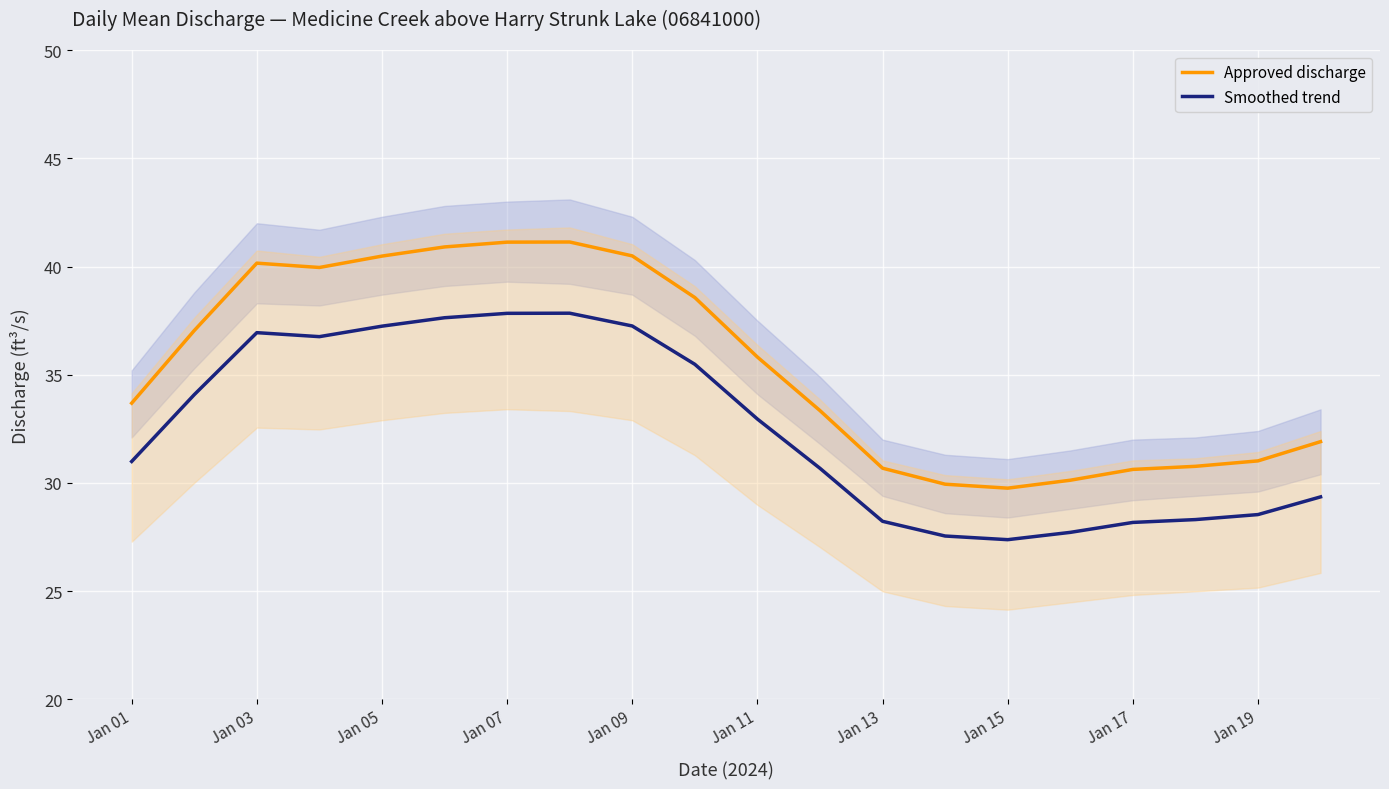

Is this an area chart (filled region under the line)?

No